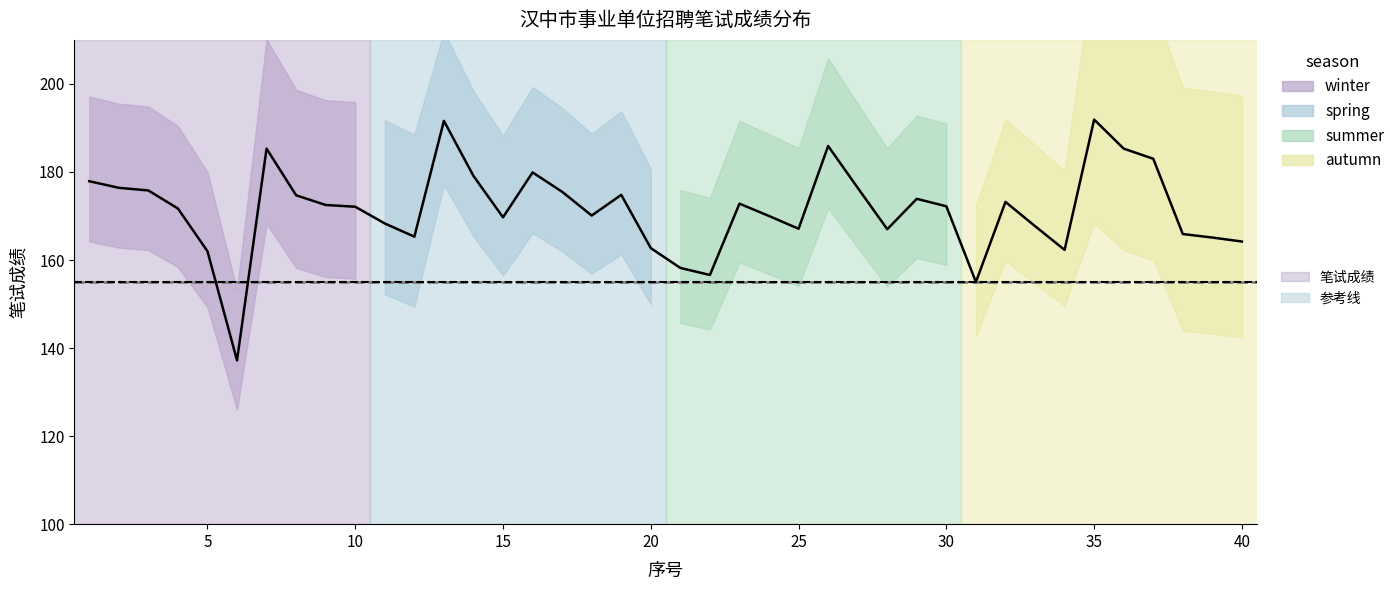

Reading left to right, extract all data points from this chart.

1=177.9	2=176.4	3=175.8	4=171.7	5=162.0	6=137.2	7=185.3	8=174.7	9=172.5	10=172.1	11=168.3	12=165.3	13=191.6	14=179.1	15=169.7	16=179.9	17=175.5	18=170.1	19=174.8	20=162.7	21=158.2	22=156.6	23=172.8	24=170.0	25=167.1	26=185.9	27=176.4	28=167.0	29=173.9	30=172.2	31=155.0	32=173.2	33=167.7	34=162.3	35=191.9	36=185.3	37=183.0	38=165.9	39=165.1	40=164.2